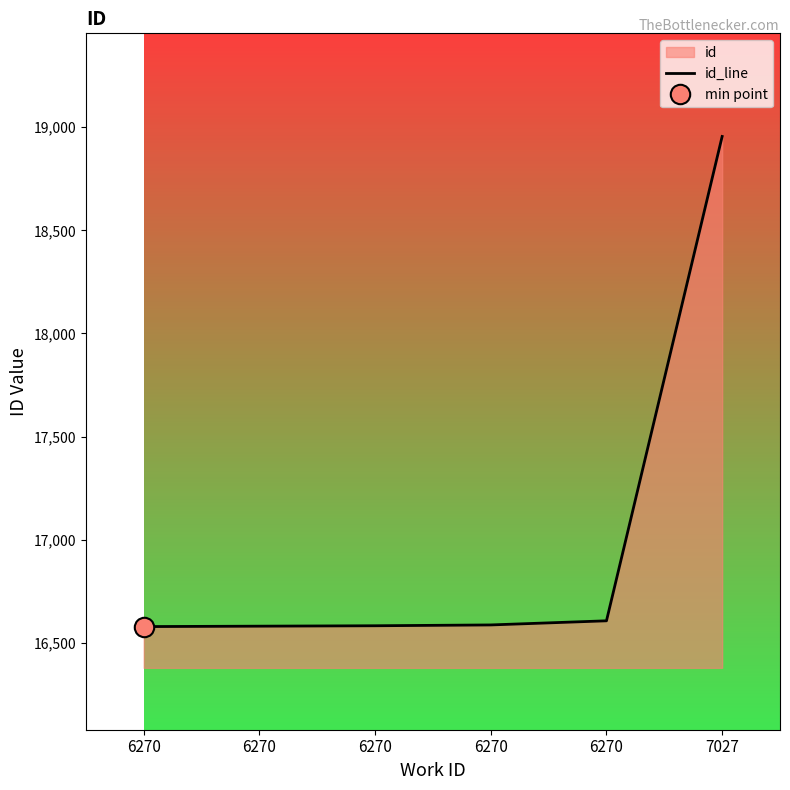

Rank the categories by value from lowest to highest.

6270, 6270, 6270, 6270, 6270, 7027